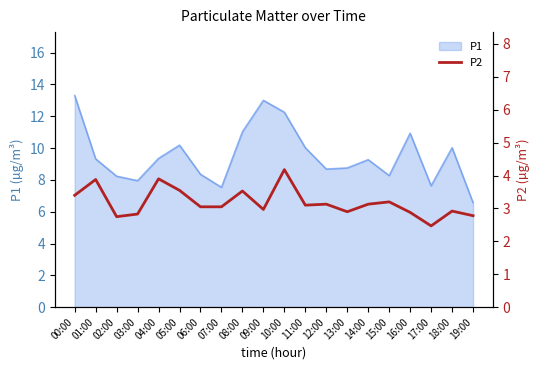

How many data points does each series have?

20